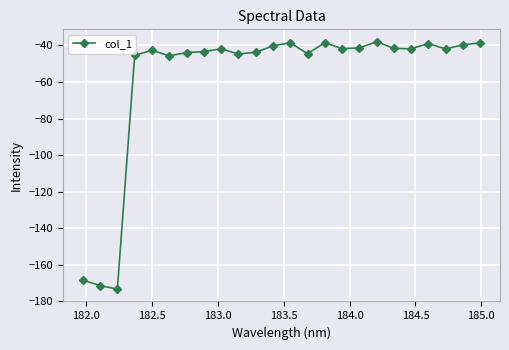

What is the value of the 2nd point from the left?

-171.5